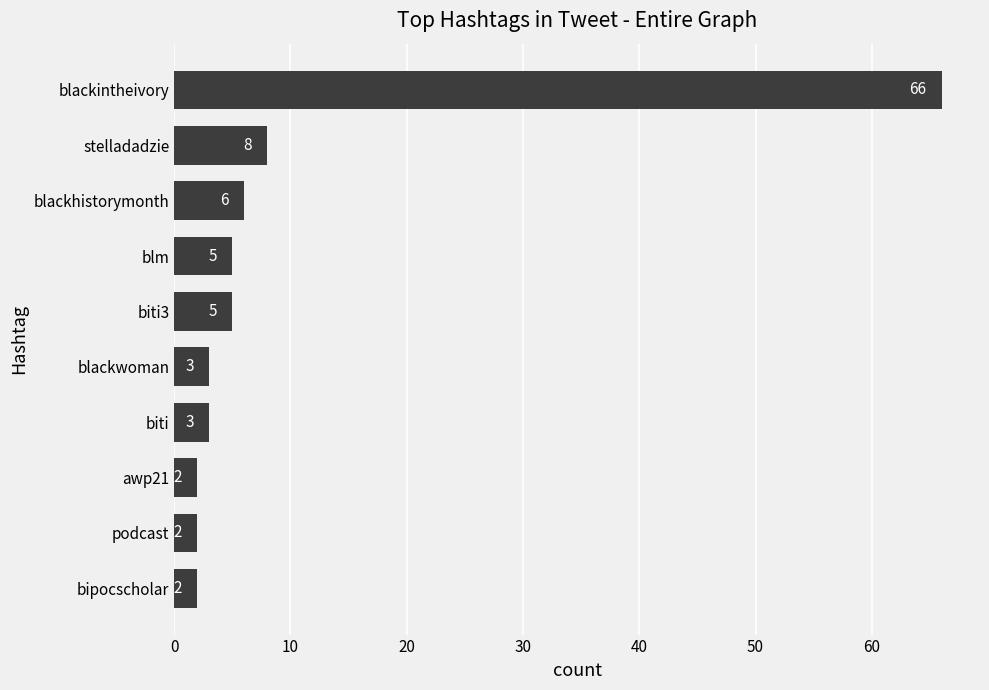

The chart shows a value of 2 at biti3. True or false?

False